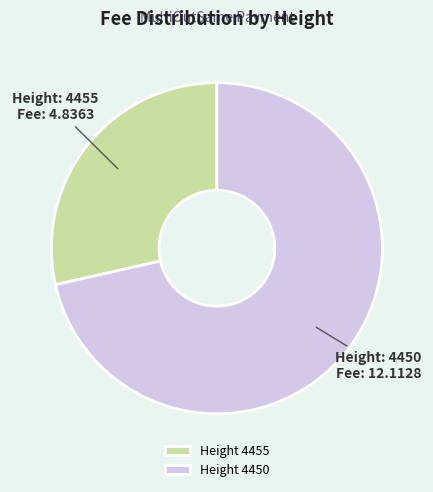

Rank the categories by value from lowest to highest.

Height 4455, Height 4450